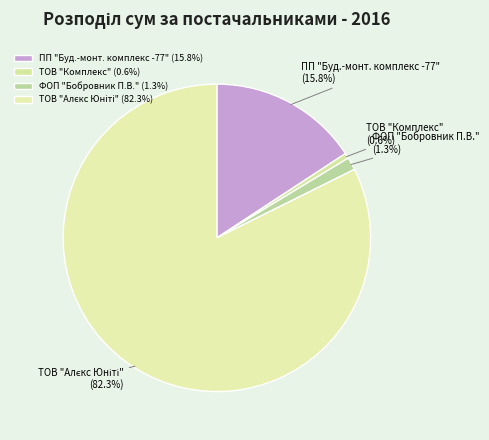

Between ТОВ "Комплекс" (0.6%) and ФОП "Бобровник П.В." (1.3%), which is larger?

ФОП "Бобровник П.В." (1.3%)